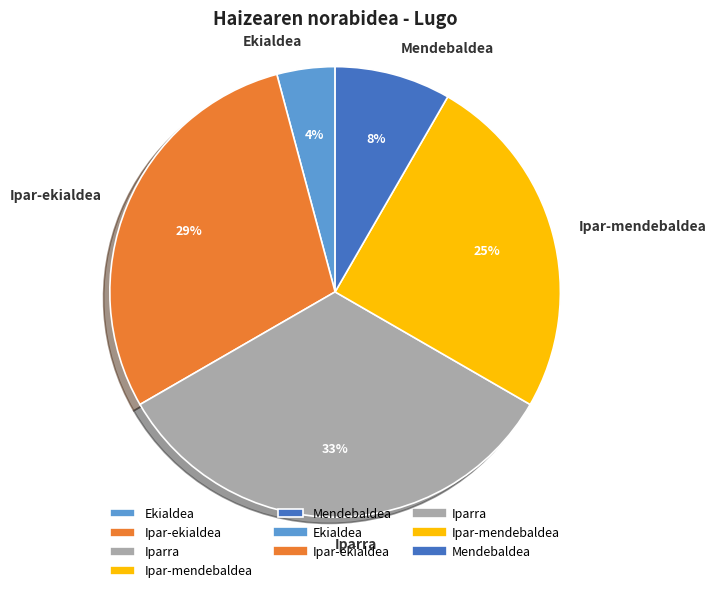

Rank the categories by value from lowest to highest.

Ekialdea, Mendebaldea, Ipar-mendebaldea, Ipar-ekialdea, Iparra